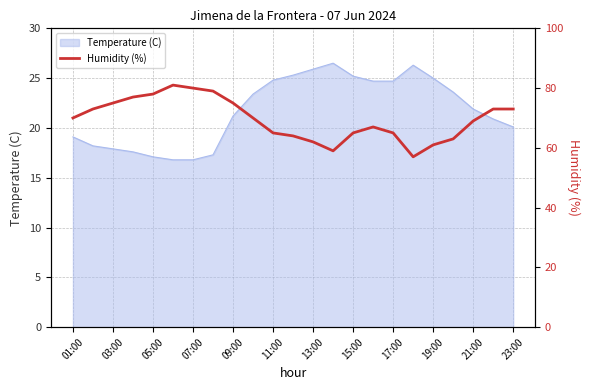

True or false: the data shows 41 at 13.

False